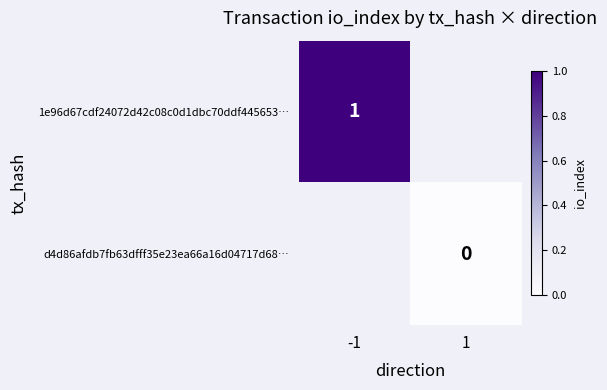

The 1e96d67cdf24072d42c08c0d1dbc70ddf445653… series shows 0.2 at -1. True or false?

False